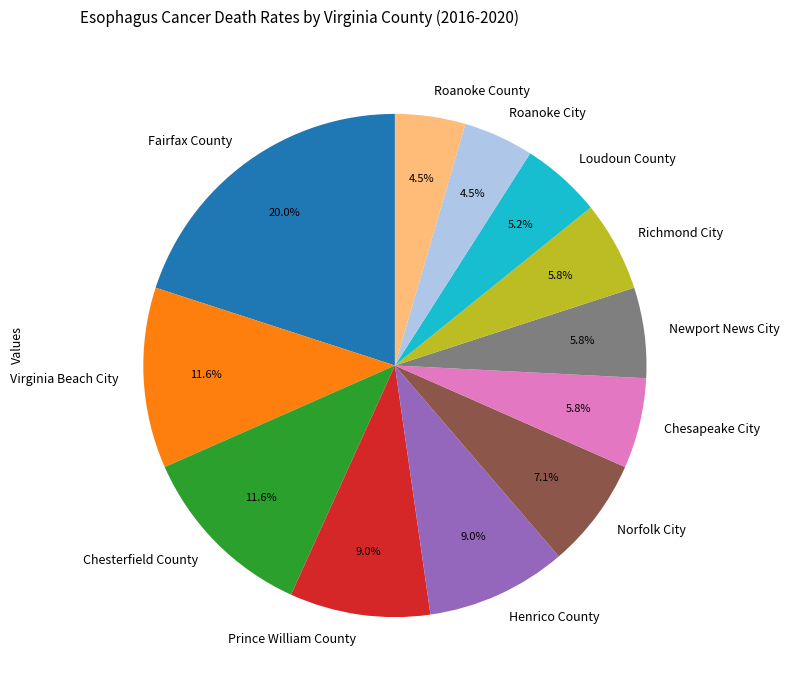

To the nearest percent, what is the combined percentage of Norfolk City and Richmond City?

13%